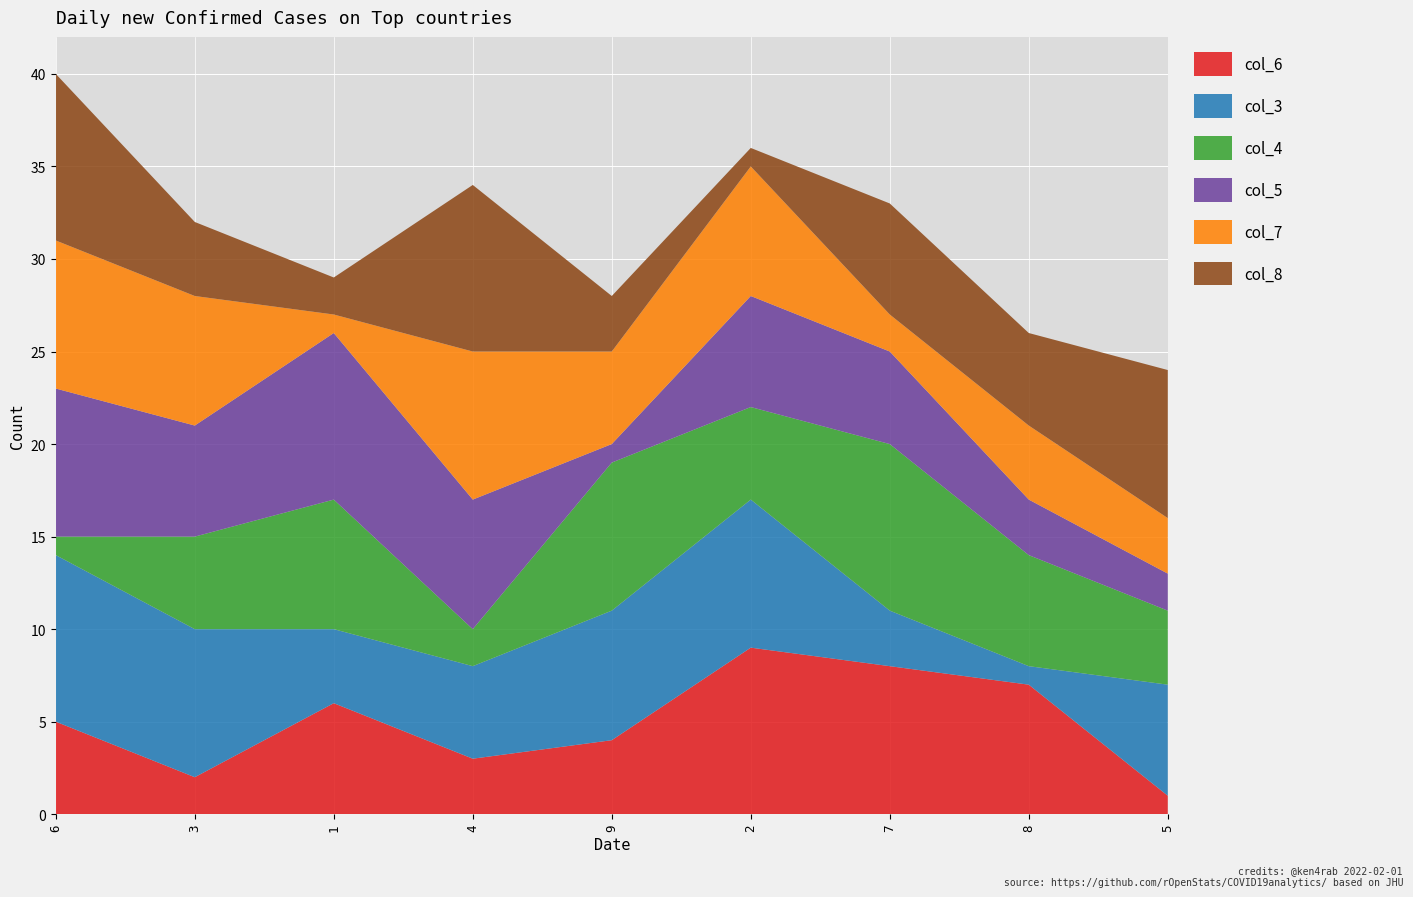

Reading left to right, extract all data points from this chart.

col_6: 6=5	3=2	1=6	4=3	9=4	2=9	7=8	8=7	5=1
col_3: 6=9	3=8	1=4	4=5	9=7	2=8	7=3	8=1	5=6
col_4: 6=1	3=5	1=7	4=2	9=8	2=5	7=9	8=6	5=4
col_5: 6=8	3=6	1=9	4=7	9=1	2=6	7=5	8=3	5=2
col_7: 6=8	3=7	1=1	4=8	9=5	2=7	7=2	8=4	5=3
col_8: 6=9	3=4	1=2	4=9	9=3	2=1	7=6	8=5	5=8